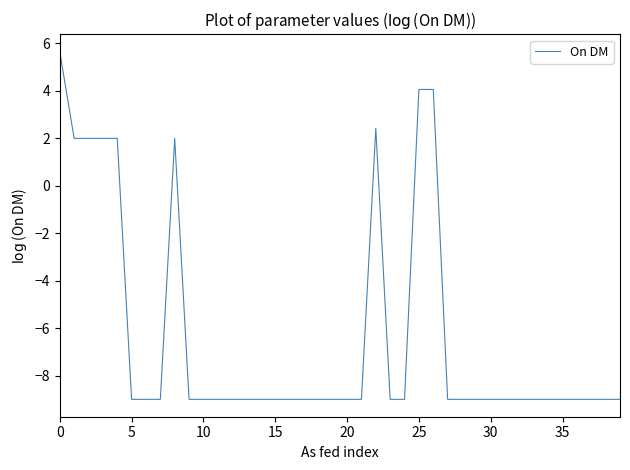

What is the smallest value displayed?

-9.0